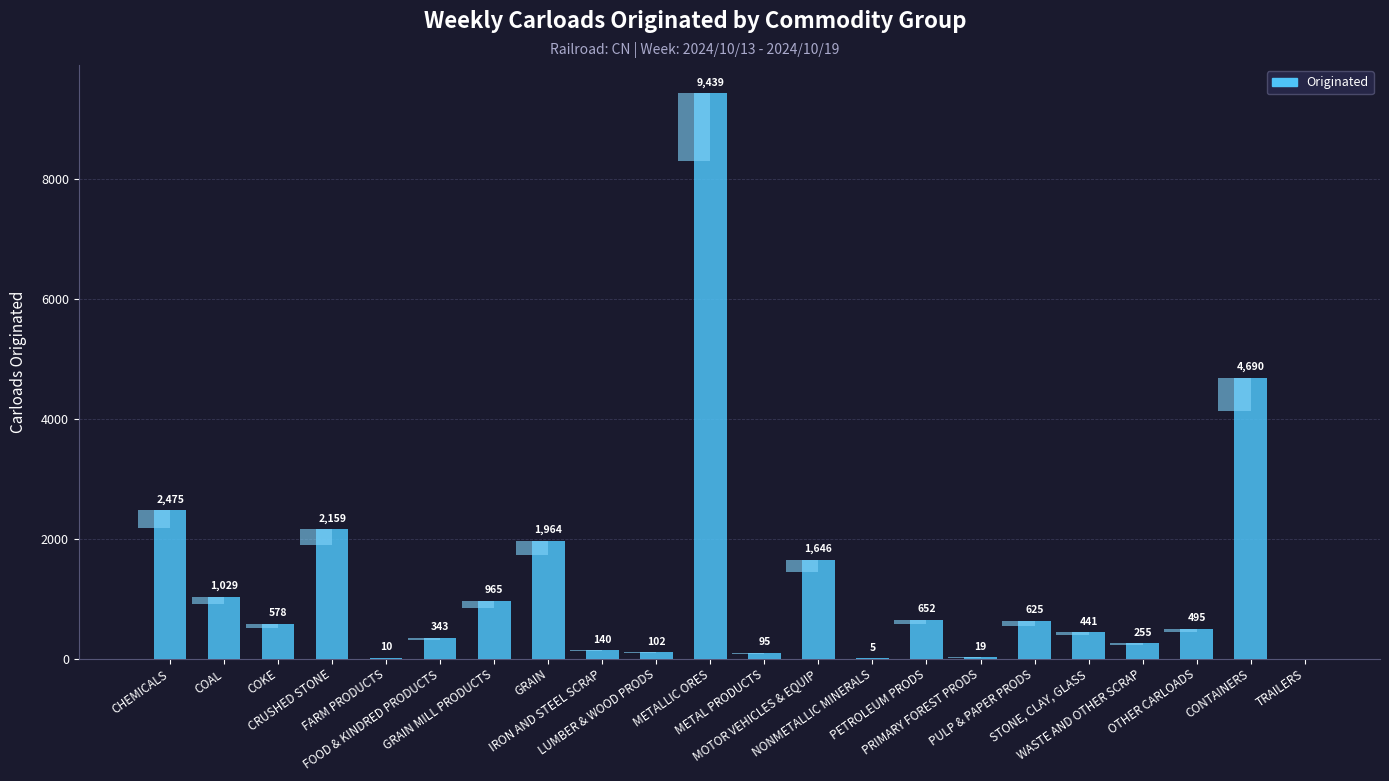

Which has a higher value, NONMETALLIC MINERALS or IRON AND STEEL SCRAP?

IRON AND STEEL SCRAP